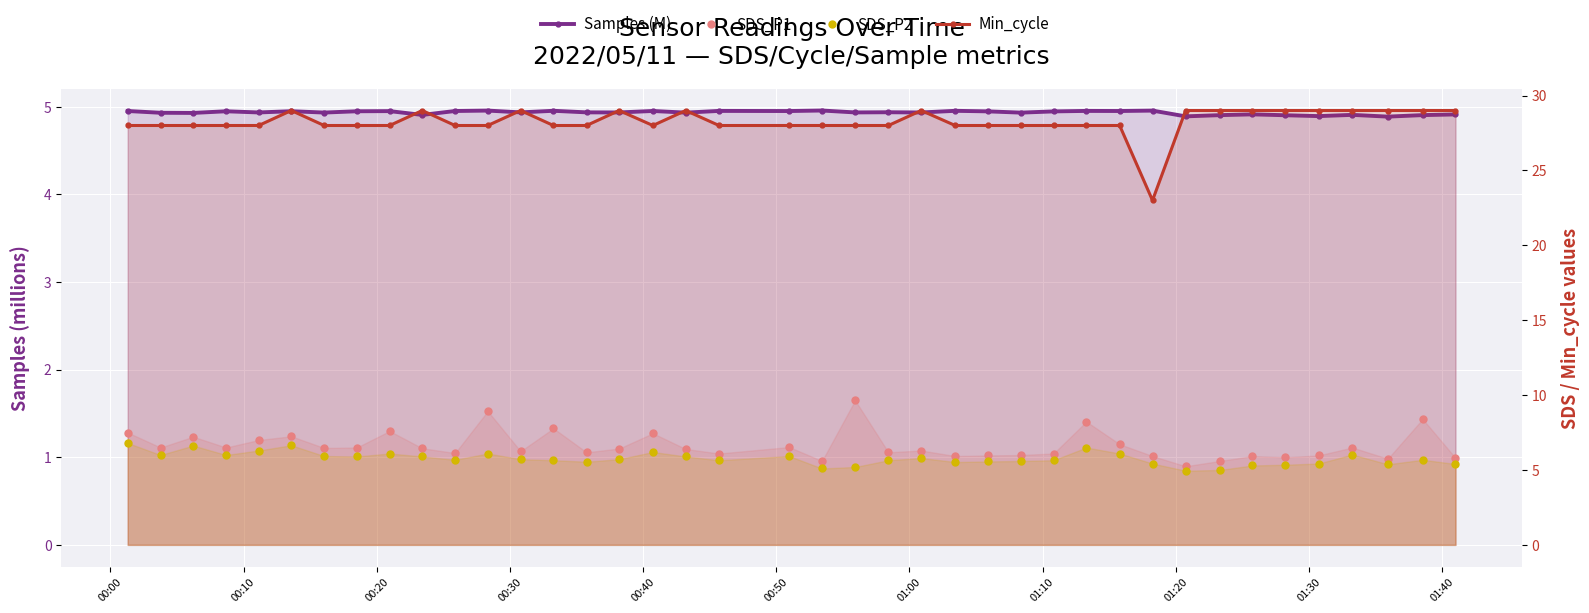

True or false: Samples (M) and Min_cycle cross at least once.

False